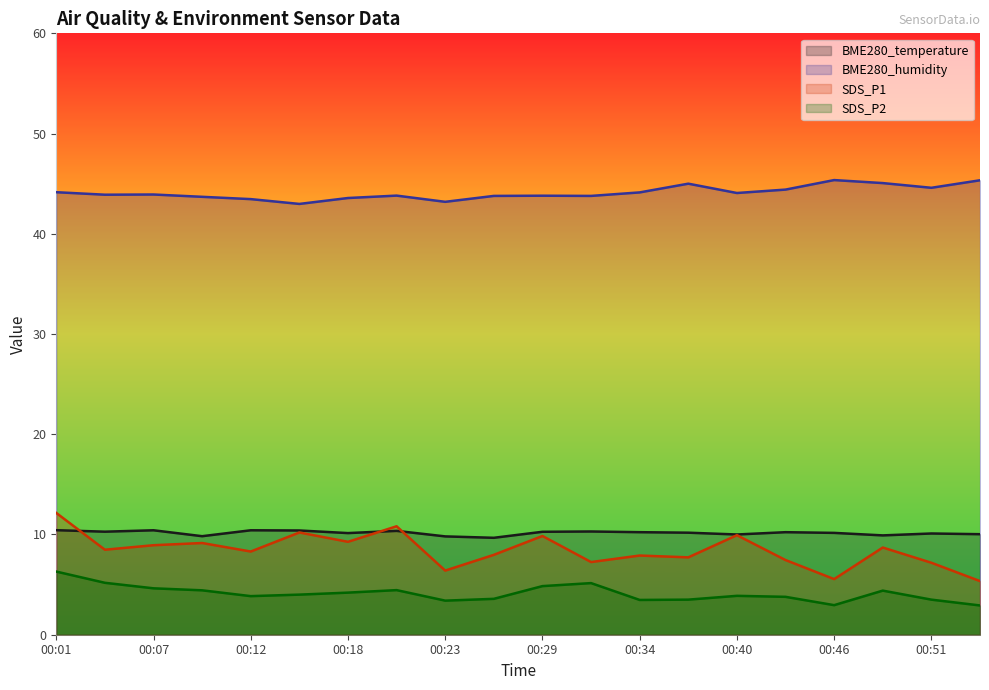

What is the sum of all SDS_P1 values?

168.6